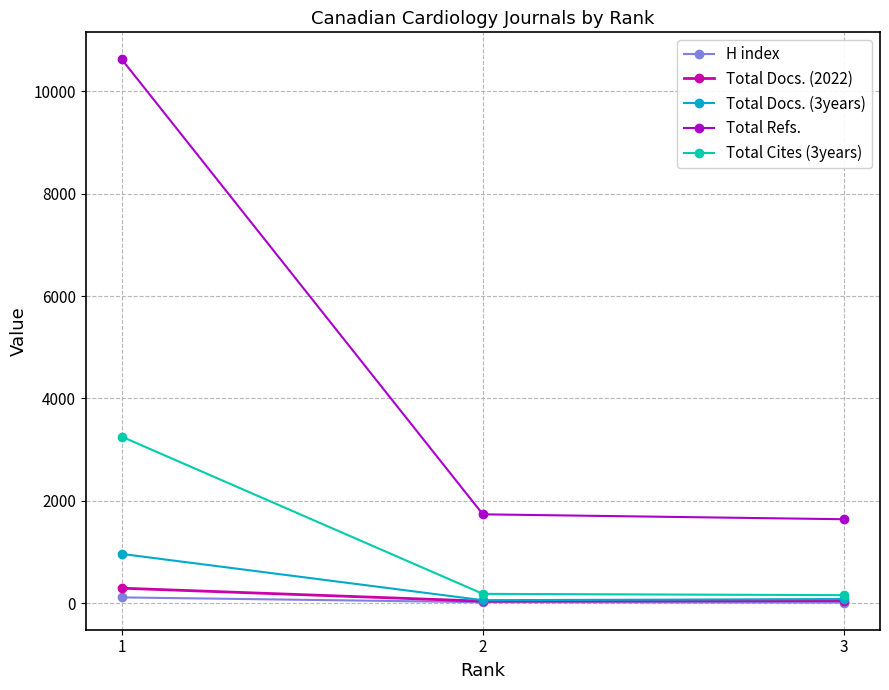

List the series in order of their peak value, lowest first.

H index, Total Docs. (2022), Total Docs. (3years), Total Cites (3years), Total Refs.